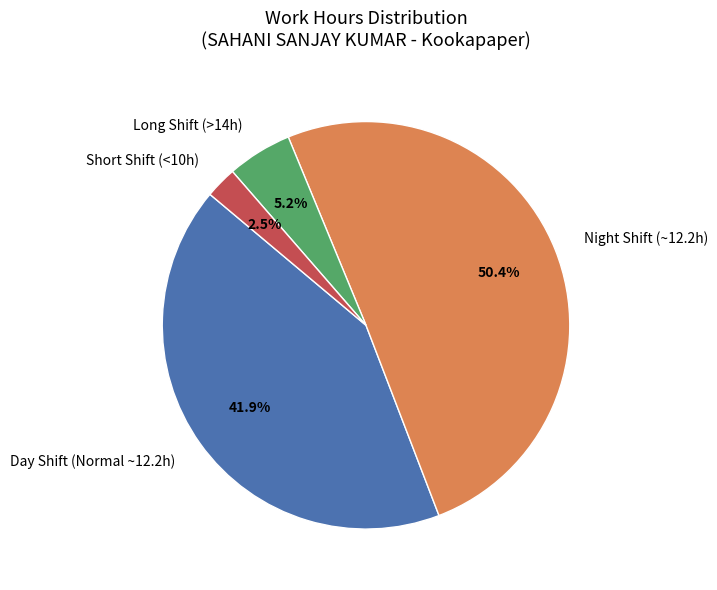

How many segments does this pie chart have?

4